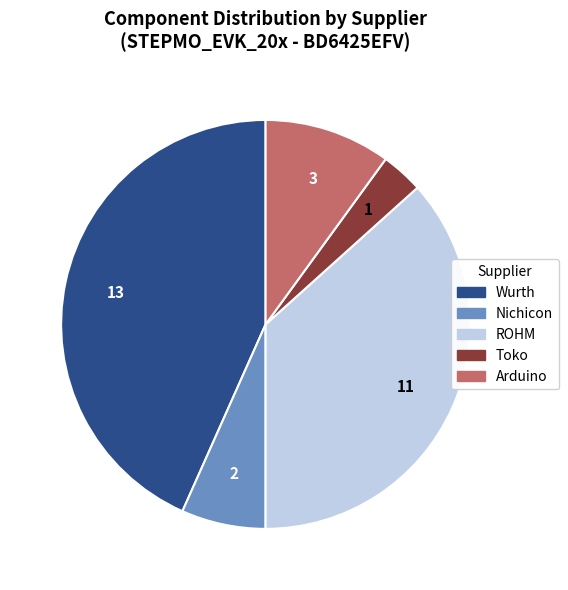

How many slices are in this pie chart?

5